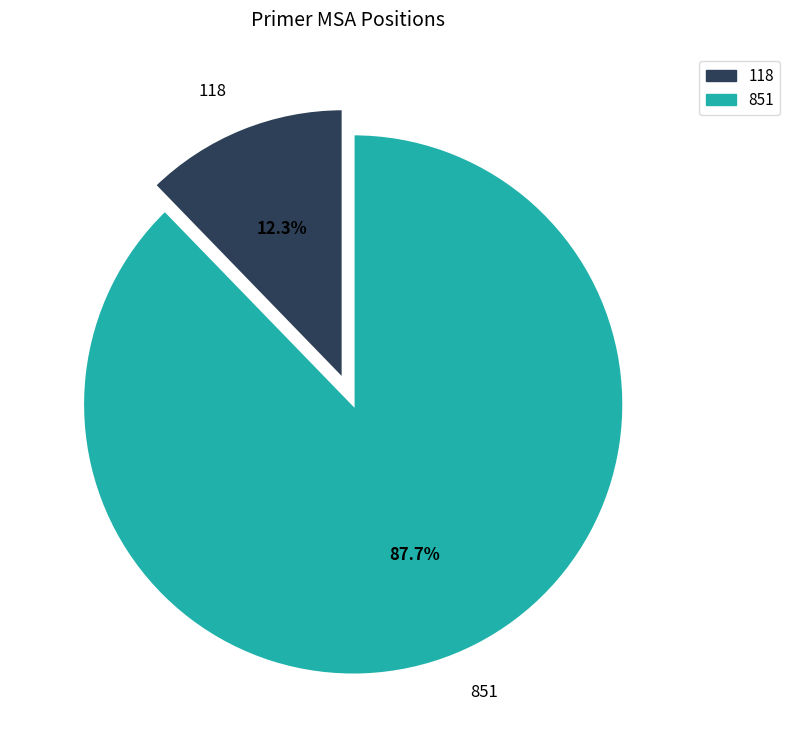

To the nearest percent, what portion does 851 represent?

88%